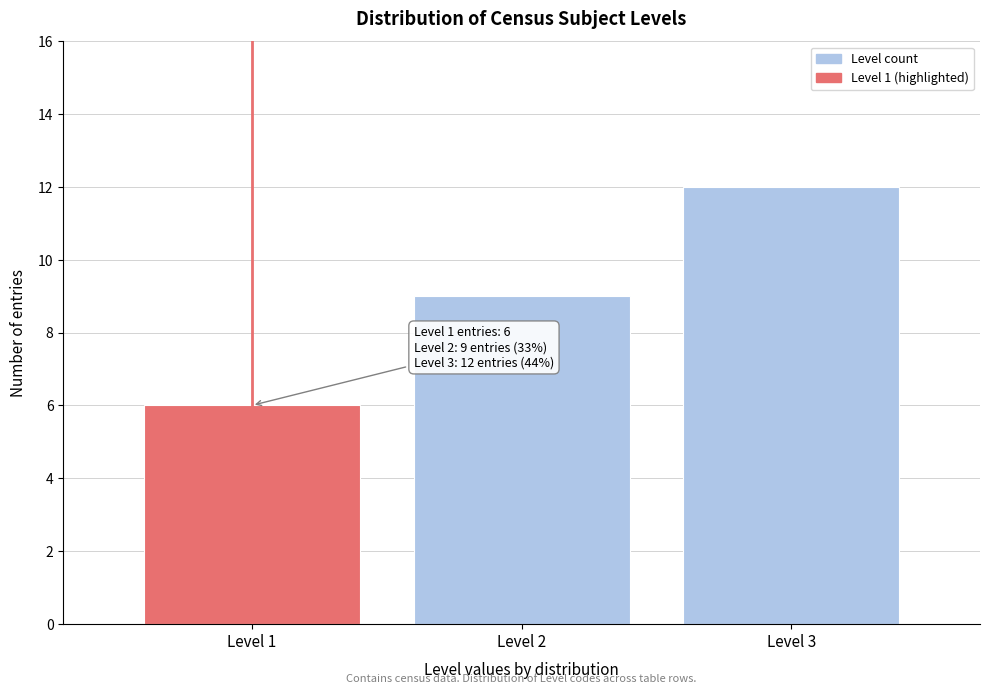

Reading left to right, what are all the values shown in this chart?

6	9	12